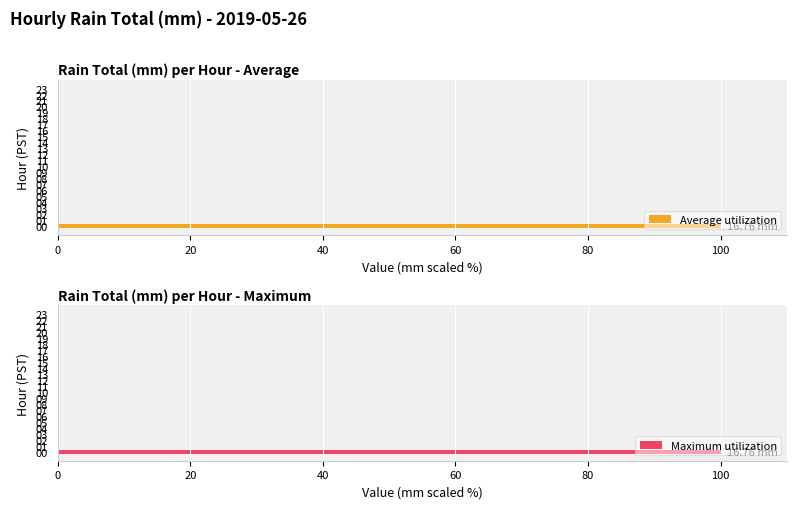

How many groups of bars are there?

24